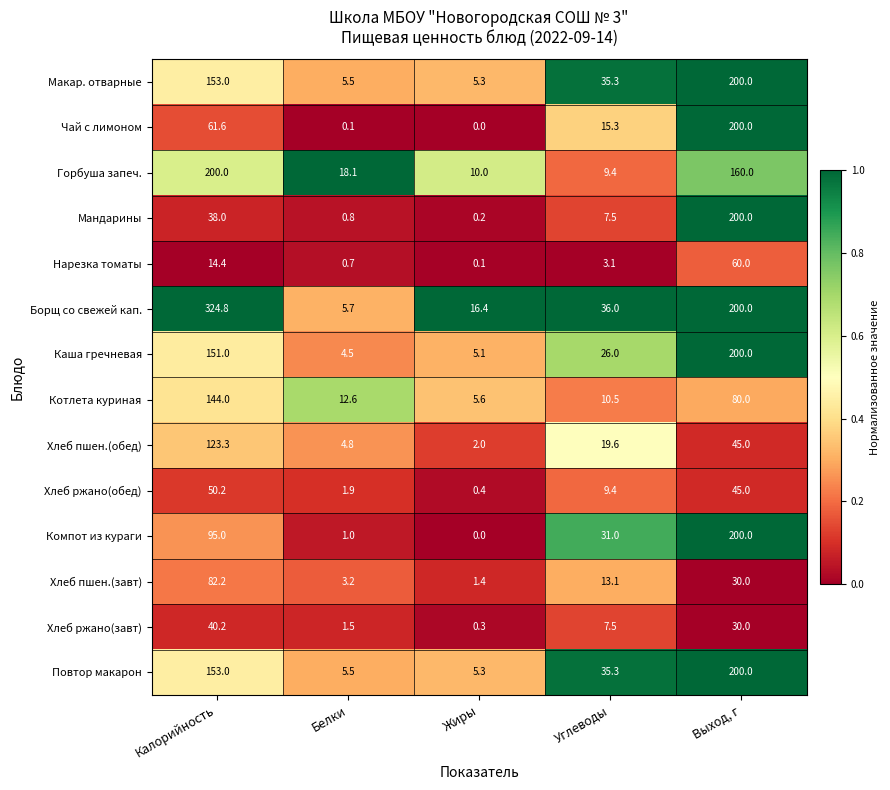

What is the difference between the second highest and second lowest values in the Хлеб ржано(завт) series?

28.5